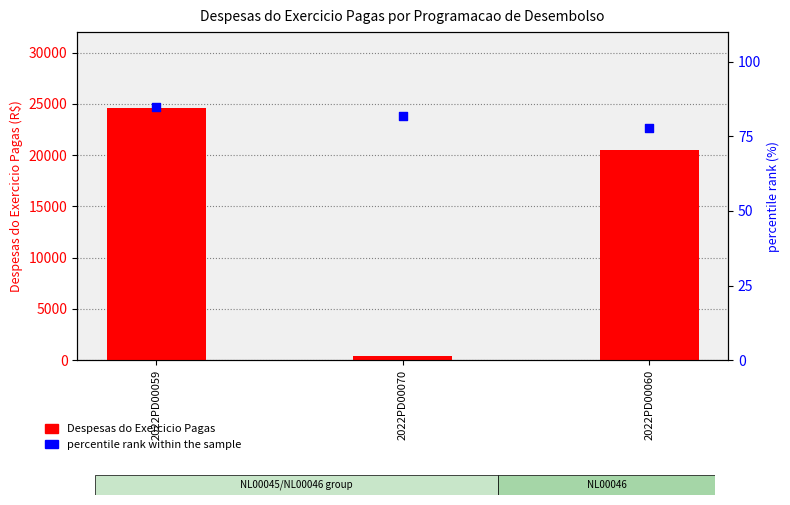

What are all the series names shown in the legend?

Despesas do Exercicio Pagas, percentile rank within the sample